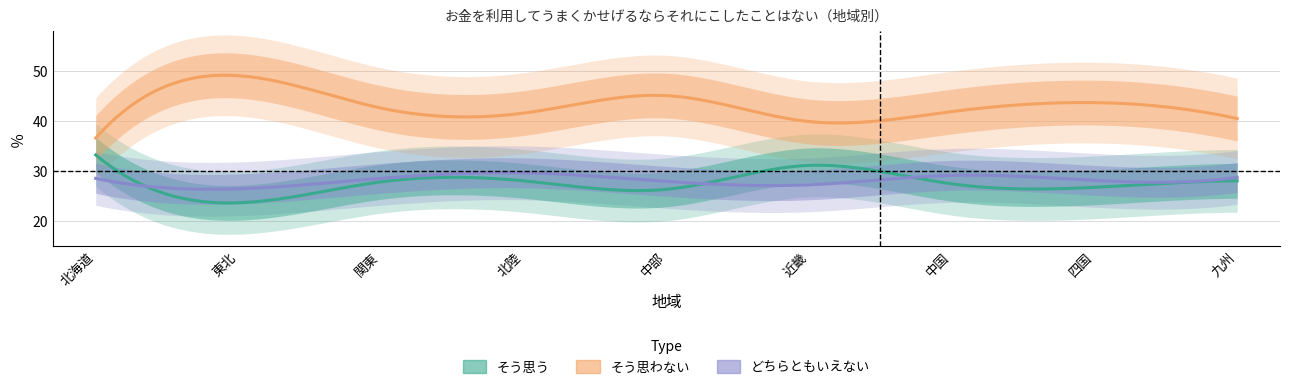

What is the difference between the どちらともいえない values at 中部 and 近畿?

0.7